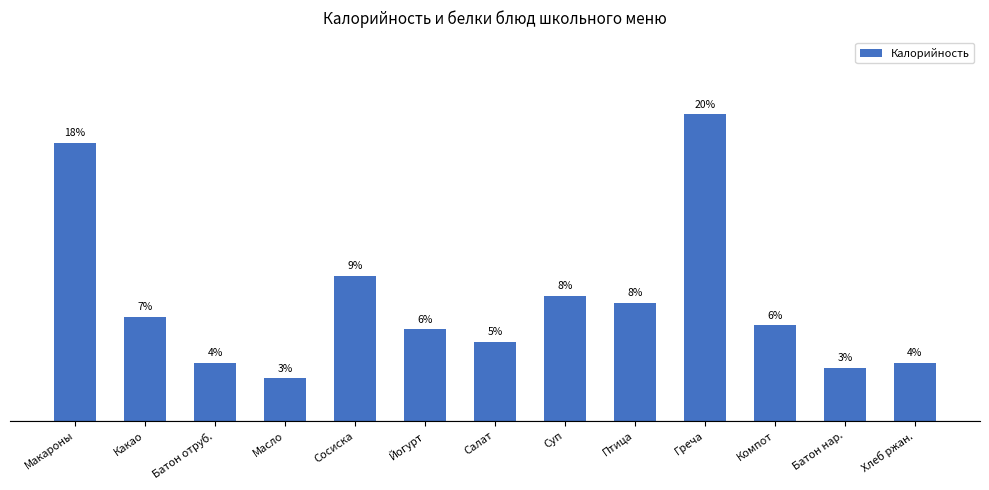

Where does the data first go above 103?

Макароны